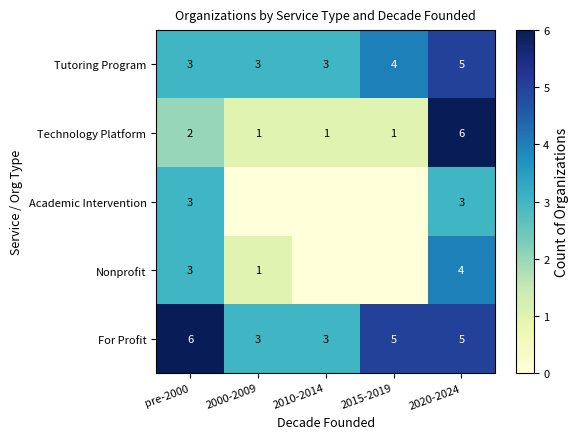

What is the difference between the second highest and second lowest values in the For Profit series?

2